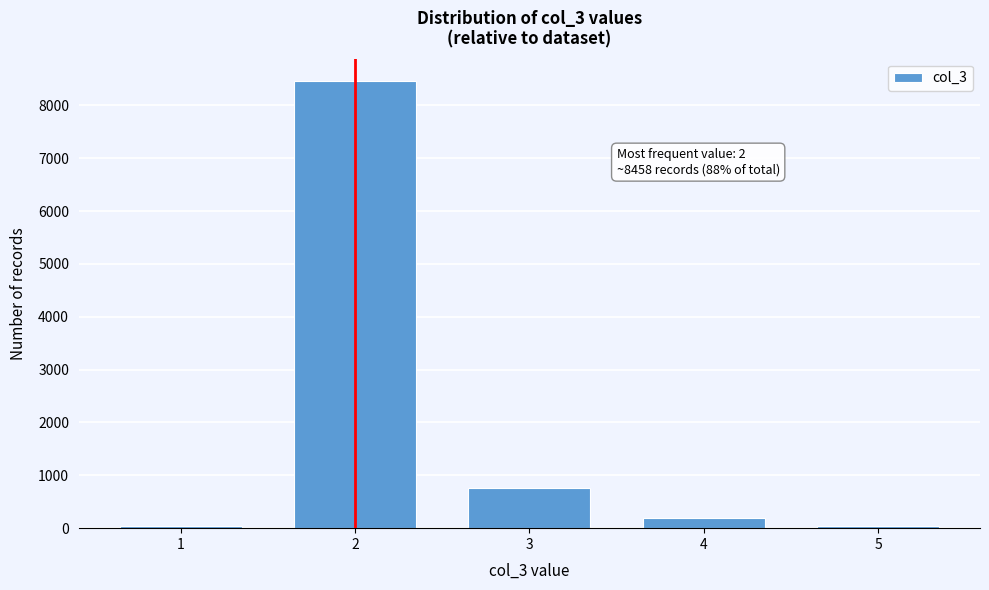

Is it true that the value at 2 is 13674?

False